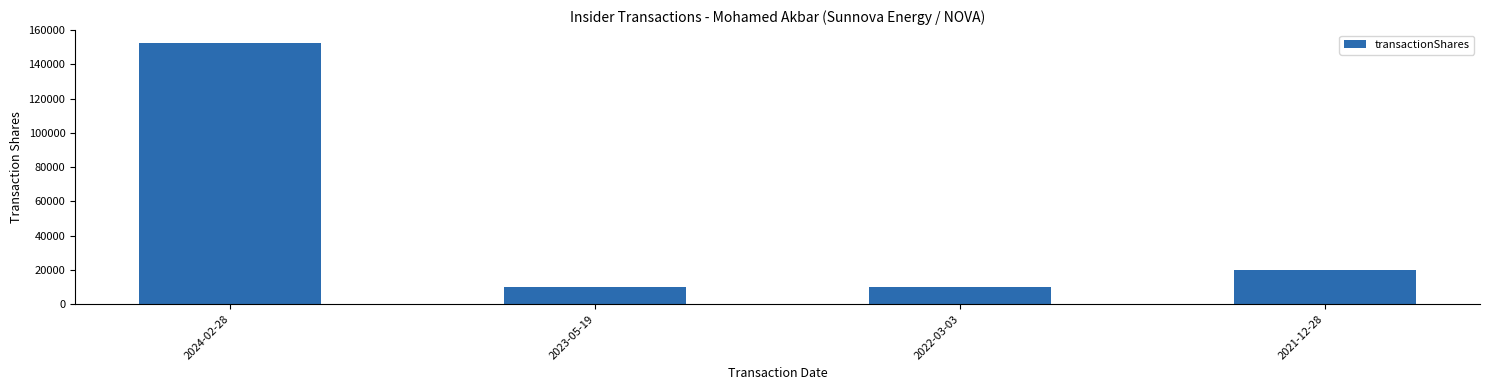

Which has a higher value, 2021-12-28 or 2022-03-03?

2021-12-28